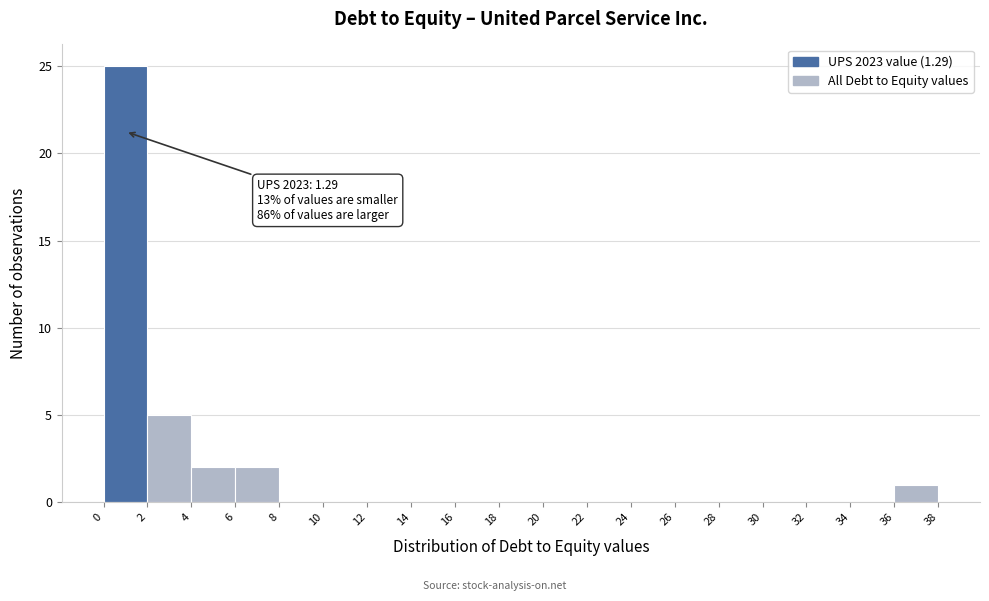

Which range on the x-axis has the tallest bar?

0 to 2